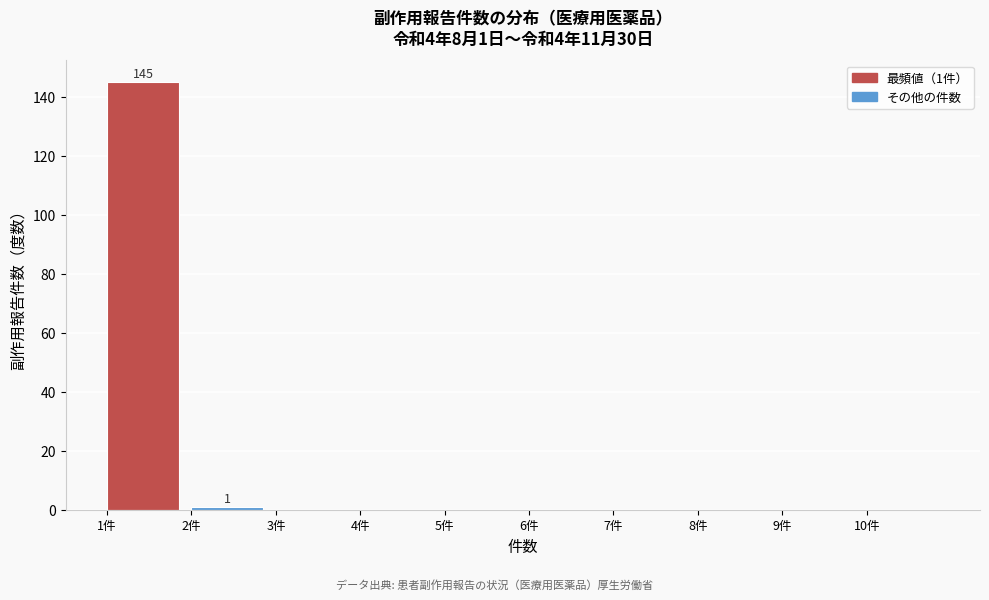

Which range on the x-axis has the tallest bar?

1 to 2